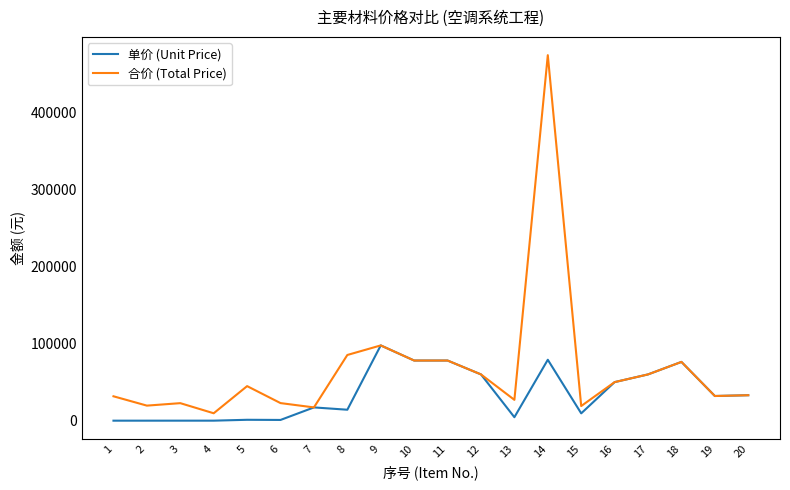

What is the minimum value shown in the chart?

3.7